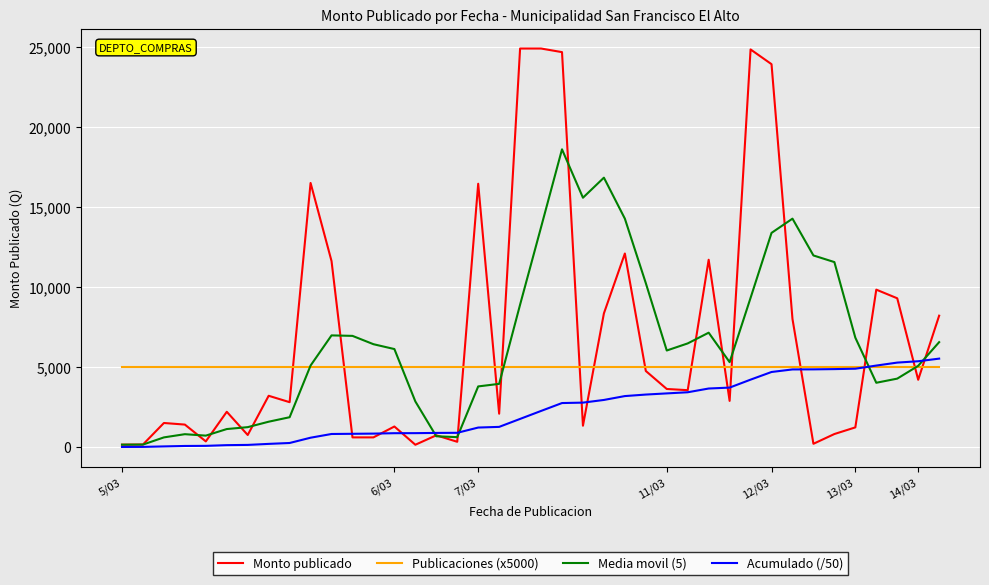

Rank the series by their maximum value, from highest to lowest.

Monto publicado, Media movil (5), Acumulado (/50), Publicaciones (x5000)